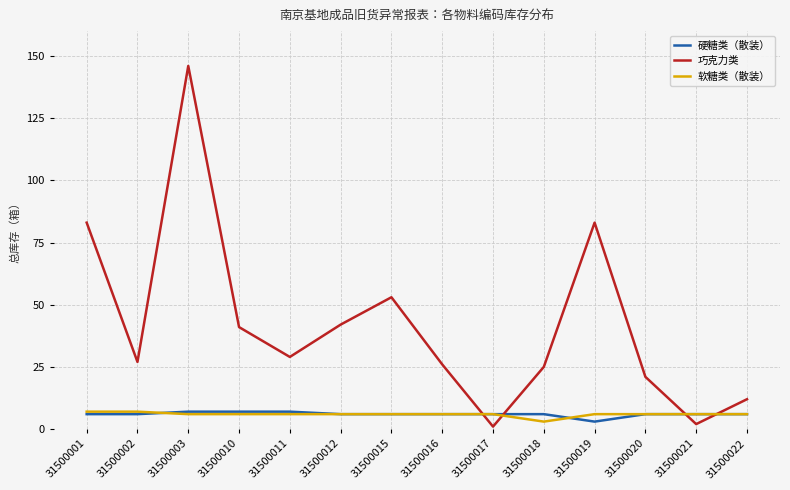

Which series has the largest total across all categories?

巧克力类